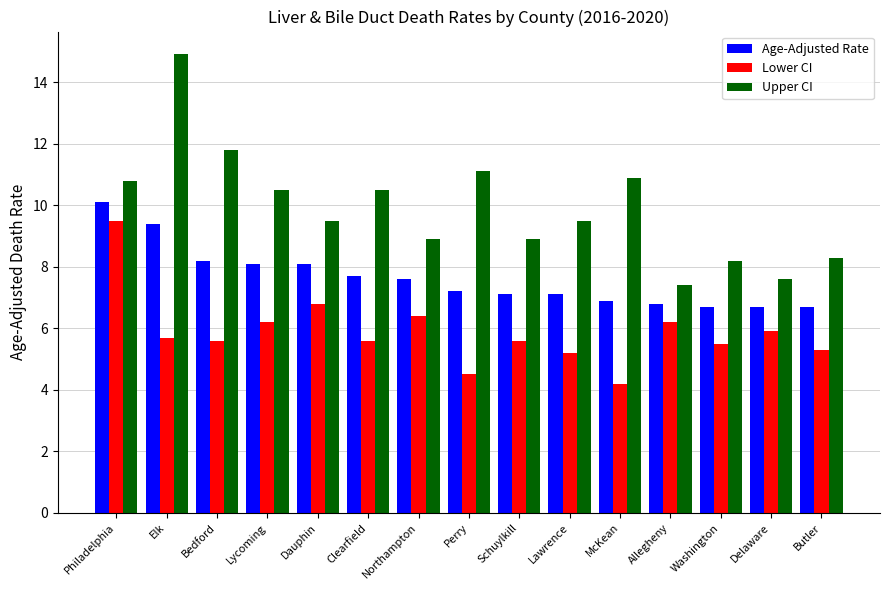

Which series has the largest range (max minus min)?

Upper CI